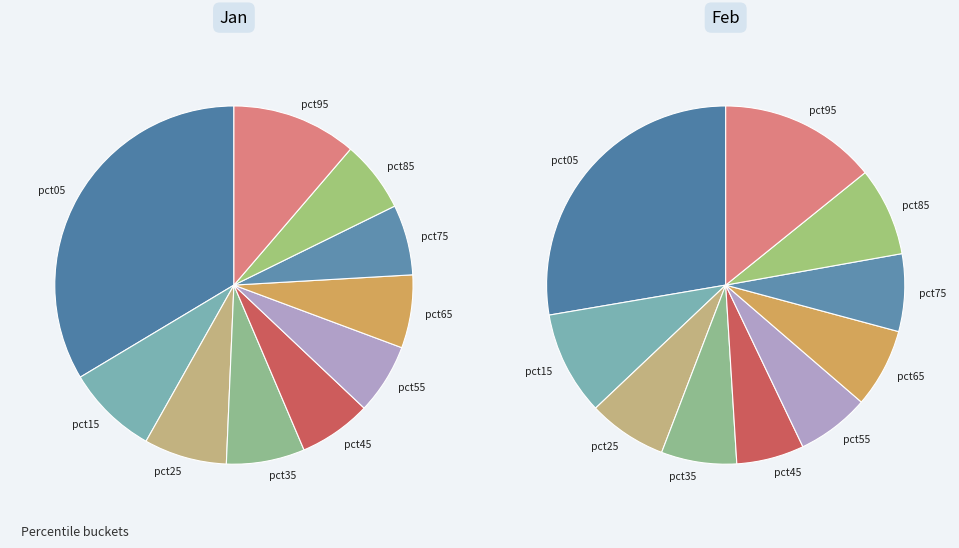

Does pct15 account for over 50% of the chart?

No